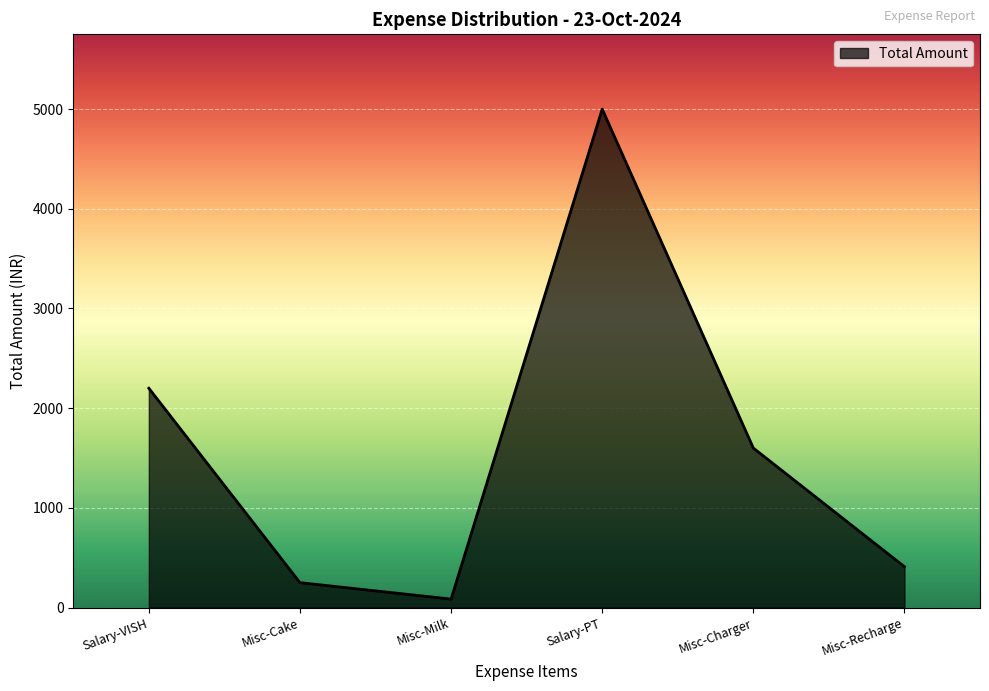

What is the difference between the second highest and minimum values?

2115